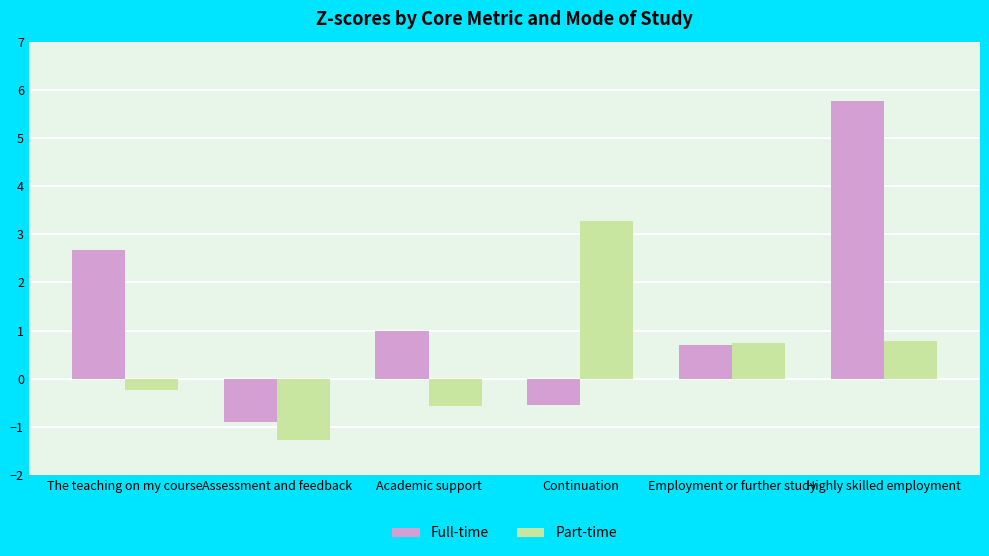

Which series has the largest total across all categories?

Full-time